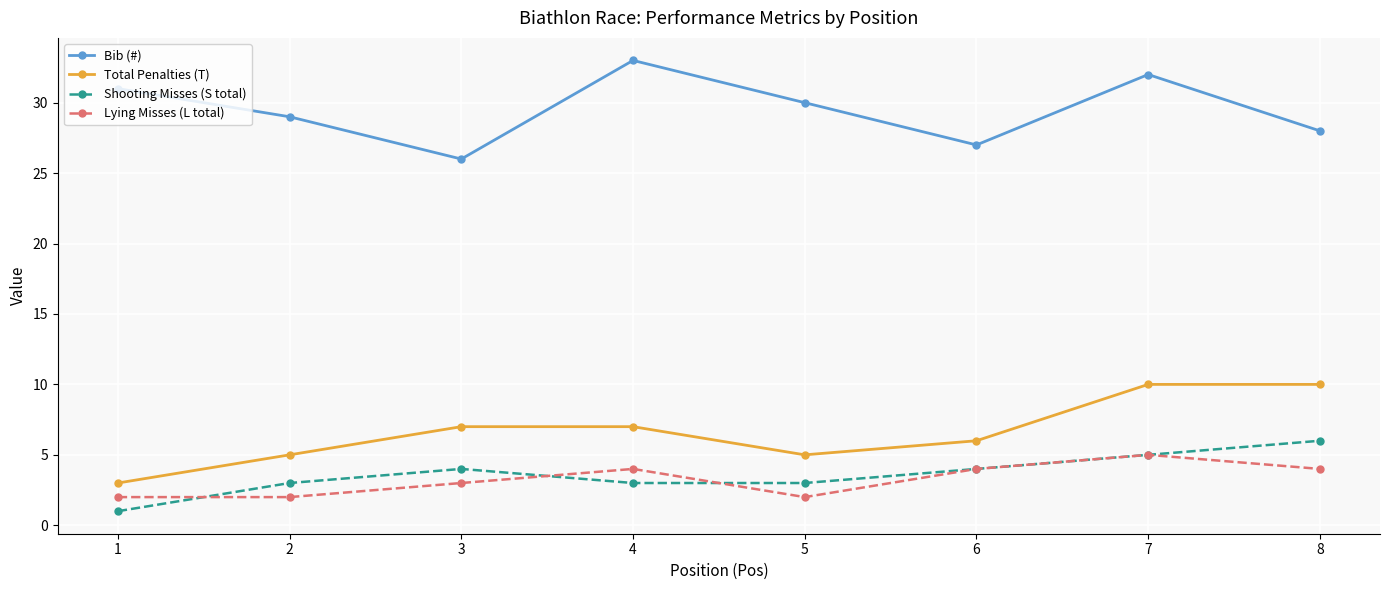

Which series changed the most between 1 and 7?

Total Penalties (T)